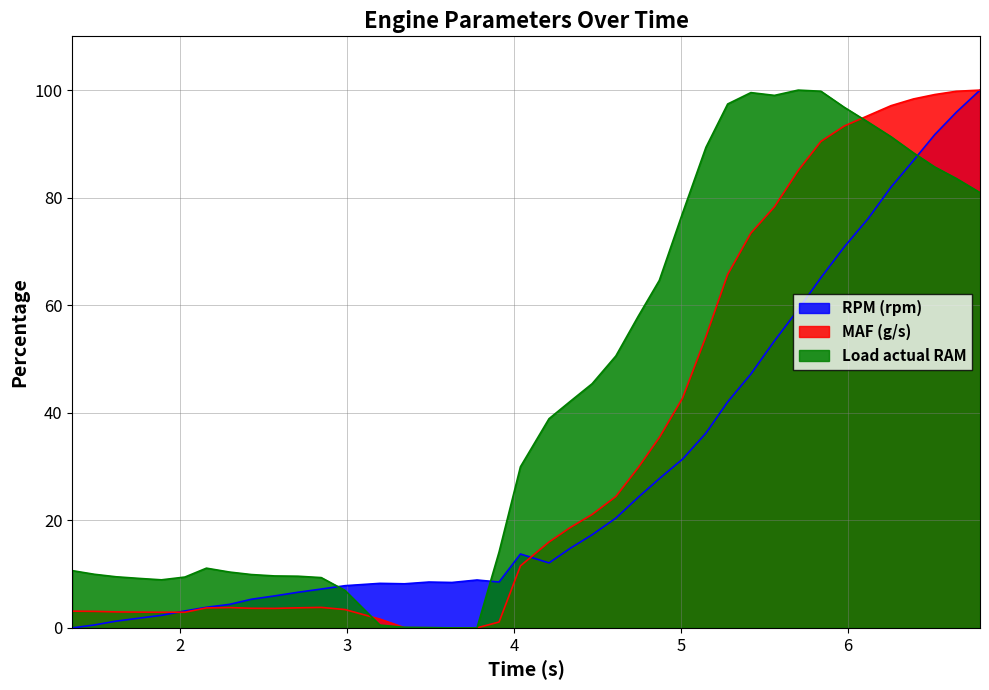

What is the highest value of the MAF (g/s) series?

100.0